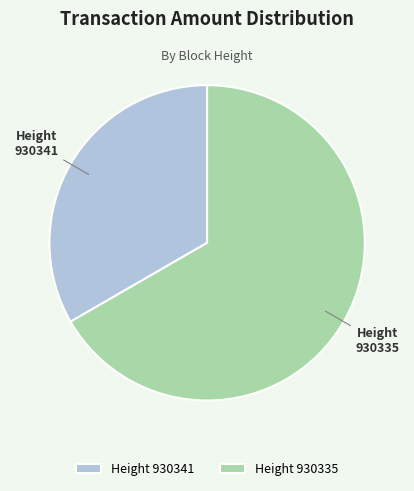

Rank the categories by value from highest to lowest.

930335, 930341